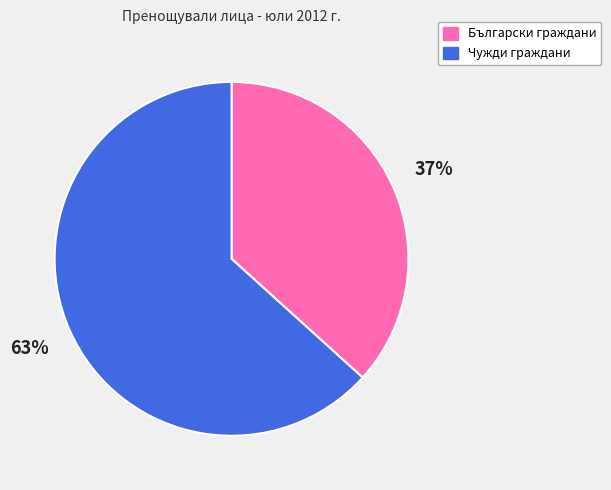

Rank the categories by value from lowest to highest.

Български граждани, Чужди граждани